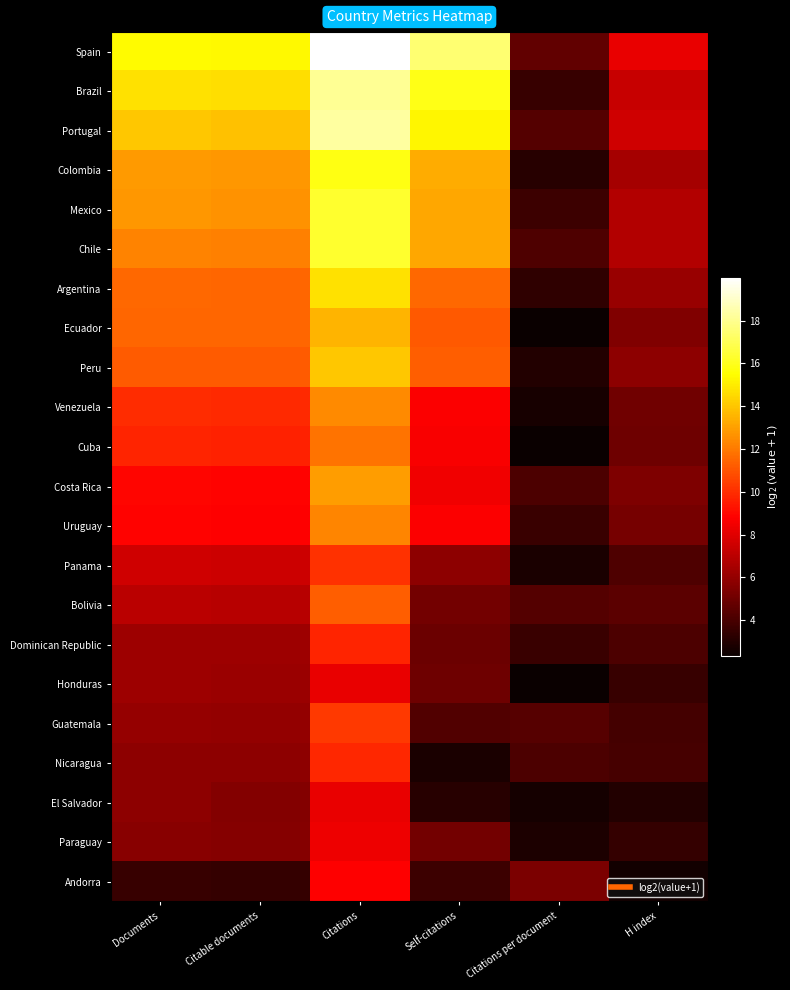

Reading right to left, extract all data points from this chart.

Spain: H index=8.3	Citations per document=4.6	Self-citations=17.5	Citations=20.0	Citable documents=15.3	Documents=15.4
Brazil: H index=7.4	Citations per document=3.5	Self-citations=15.9	Citations=18.1	Citable documents=14.7	Documents=14.7
Portugal: H index=7.6	Citations per document=4.3	Self-citations=15.2	Citations=18.3	Citable documents=13.9	Documents=14.0
Colombia: H index=6.5	Citations per document=3.1	Self-citations=13.4	Citations=15.8	Citable documents=12.8	Documents=12.8
Mexico: H index=6.8	Citations per document=3.7	Self-citations=13.2	Citations=16.3	Citable documents=12.7	Documents=12.8
Chile: H index=6.8	Citations per document=4.2	Self-citations=13.2	Citations=16.3	Citable documents=12.1	Documents=12.2
Argentina: H index=6.1	Citations per document=3.4	Self-citations=11.5	Citations=14.7	Citable documents=11.5	Documents=11.5
Ecuador: H index=5.5	Citations per document=2.4	Self-citations=11.2	Citations=13.5	Citable documents=11.5	Documents=11.5
Peru: H index=5.8	Citations per document=3.0	Self-citations=11.3	Citations=14.0	Citable documents=11.2	Documents=11.2
Venezuela: H index=5.1	Citations per document=2.7	Self-citations=8.8	Citations=12.4	Citable documents=9.9	Documents=10.0
Cuba: H index=5.0	Citations per document=2.4	Self-citations=8.7	Citations=11.8	Citable documents=9.7	Documents=9.8
Costa Rica: H index=5.4	Citations per document=4.1	Self-citations=8.4	Citations=12.9	Citable documents=8.8	Documents=8.9
Uruguay: H index=5.2	Citations per document=3.6	Self-citations=8.7	Citations=12.3	Citable documents=8.8	Documents=8.9
Panama: H index=4.2	Citations per document=2.8	Self-citations=5.9	Citations=10.1	Citable documents=7.5	Documents=7.6
Bolivia: H index=4.5	Citations per document=4.3	Self-citations=5.1	Citations=11.3	Citable documents=7.0	Documents=7.0
Dominican Republic: H index=4.1	Citations per document=3.6	Self-citations=4.9	Citations=9.8	Citable documents=6.3	Documents=6.3
Honduras: H index=3.6	Citations per document=2.4	Self-citations=5.0	Citations=8.3	Citable documents=6.2	Documents=6.2
Guatemala: H index=3.9	Citations per document=4.4	Self-citations=4.2	Citations=10.3	Citable documents=6.0	Documents=6.0
Nicaragua: H index=4.0	Citations per document=4.1	Self-citations=2.8	Citations=9.8	Citable documents=5.8	Documents=5.8
El Salvador: H index=3.0	Citations per document=2.7	Self-citations=3.2	Citations=8.3	Citable documents=5.6	Documents=5.8
Paraguay: H index=3.5	Citations per document=2.9	Self-citations=5.1	Citations=8.4	Citable documents=5.6	Documents=5.7
Andorra: H index=2.6	Citations per document=5.4	Self-citations=3.7	Citations=8.8	Citable documents=3.5	Documents=3.6